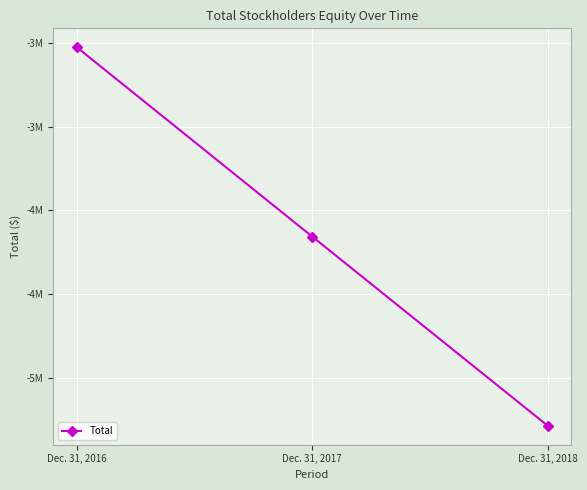

Is this an area chart (filled region under the line)?

No